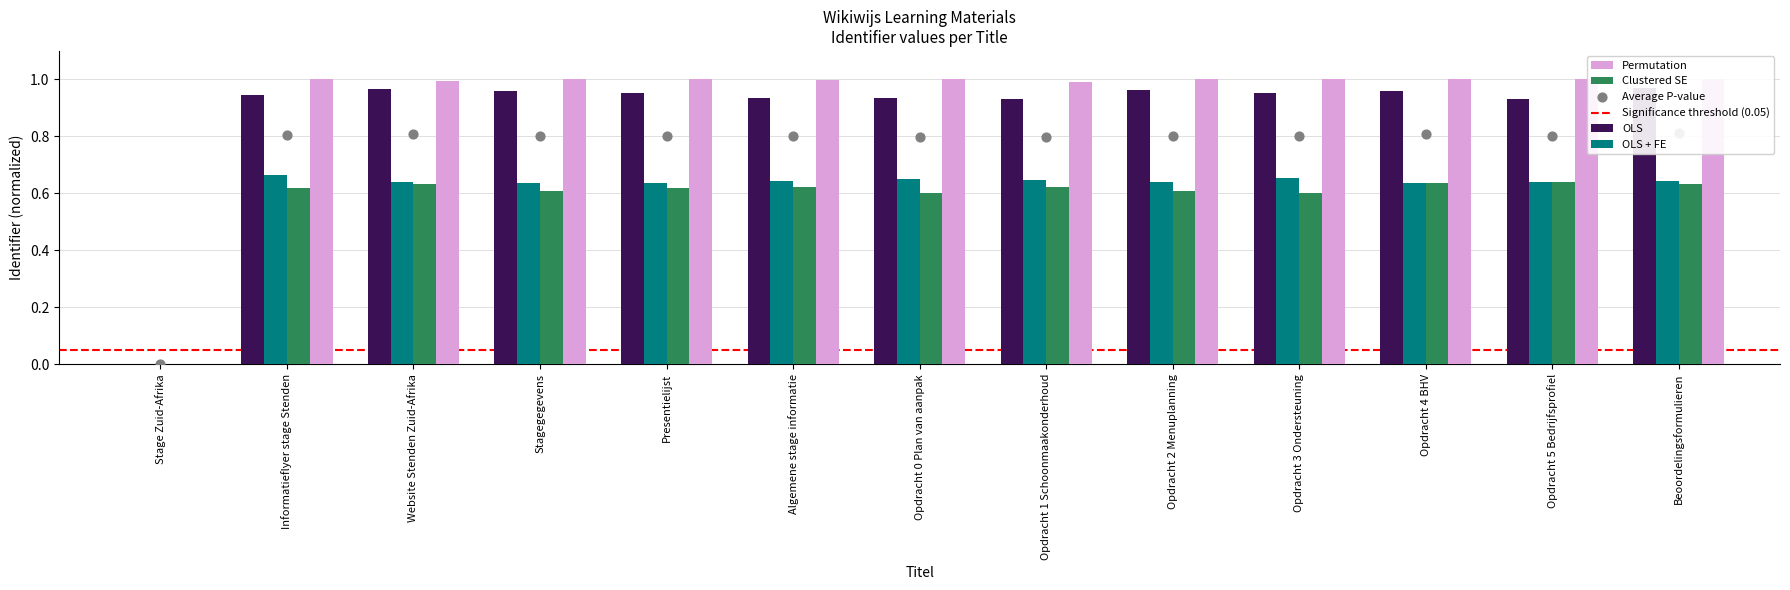

Which has a higher value, Presentielijst or Algemene stage informatie?

Presentielijst